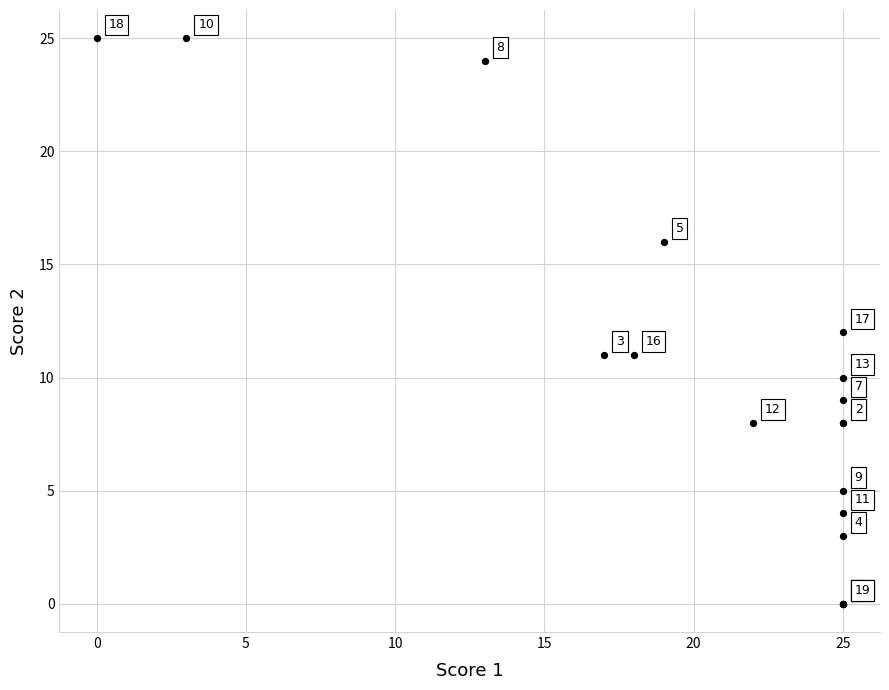

What Y value in the scatter plot is closest to 12?

12